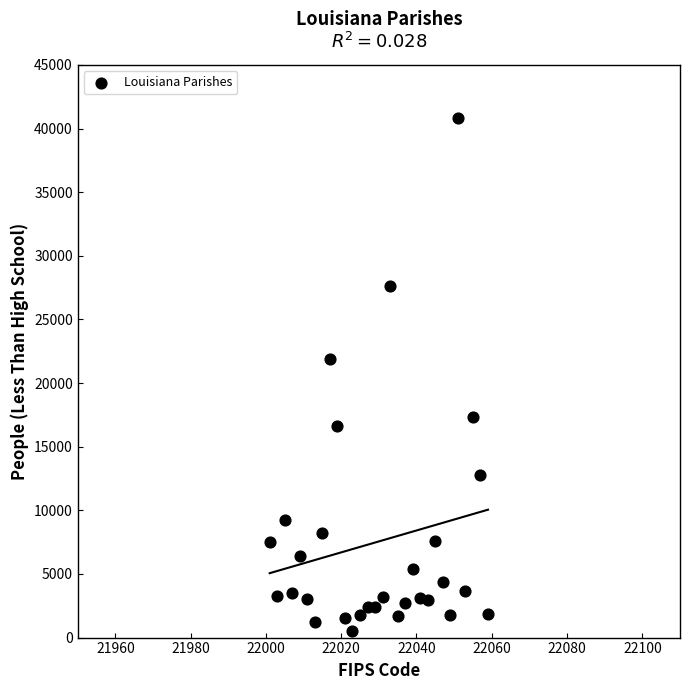

What Y value in the scatter plot is closest to 20682?

21893